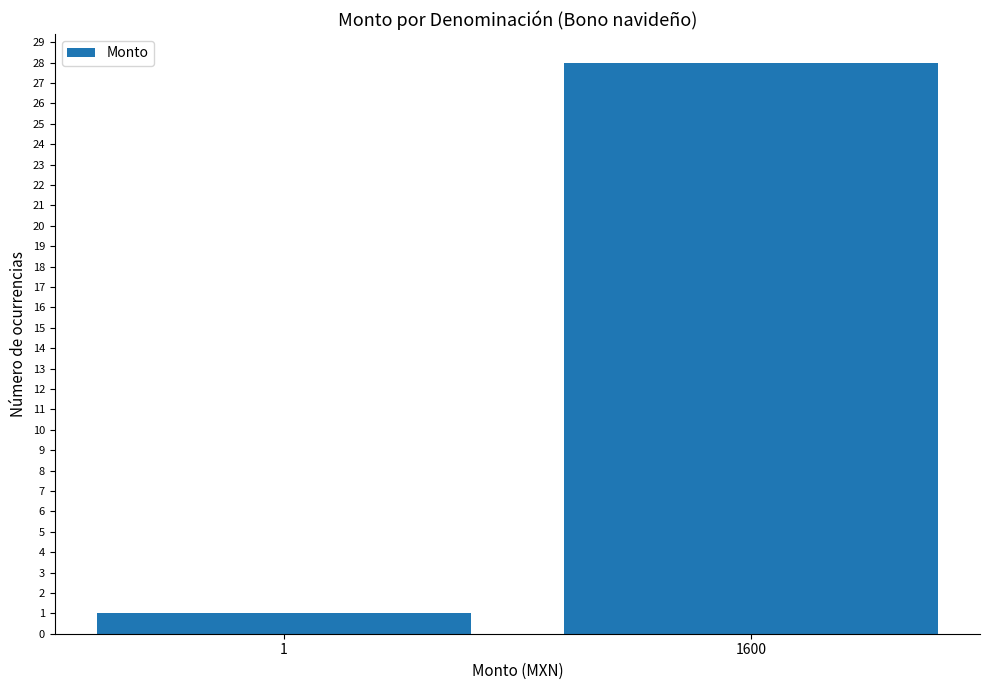

The value at 1 is 0. True or false?

False